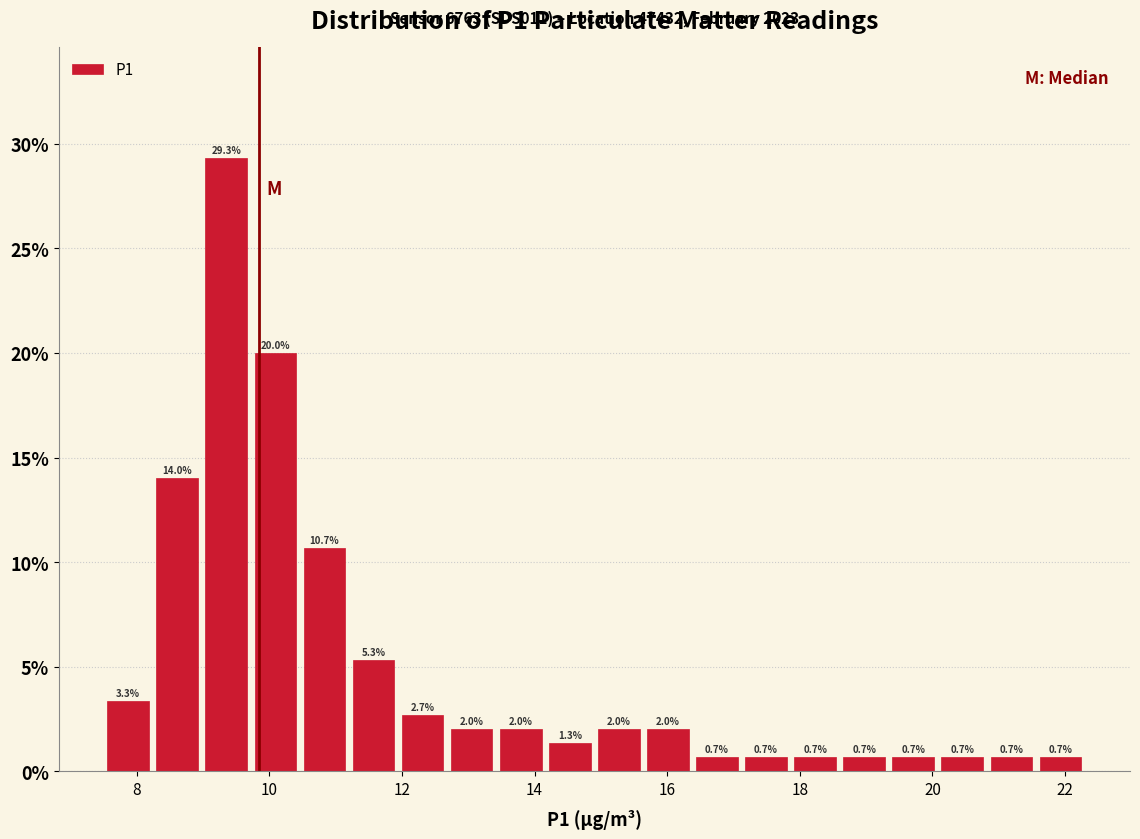

Around what value on the x-axis is the tallest bar? Give the approximate position of its centre, as read against the axis.

9.4